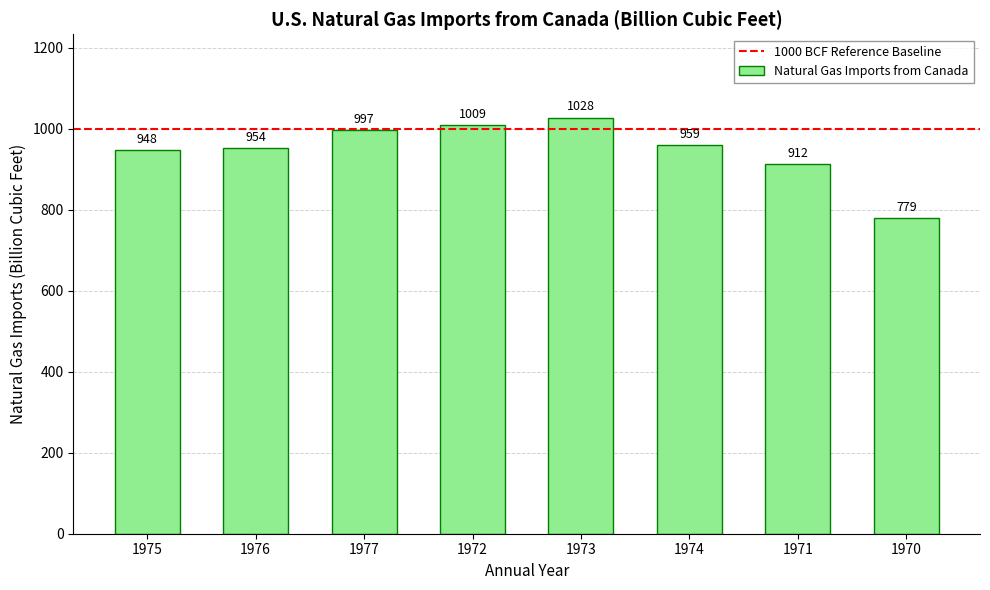

What is the maximum value shown in the chart?

1027.9